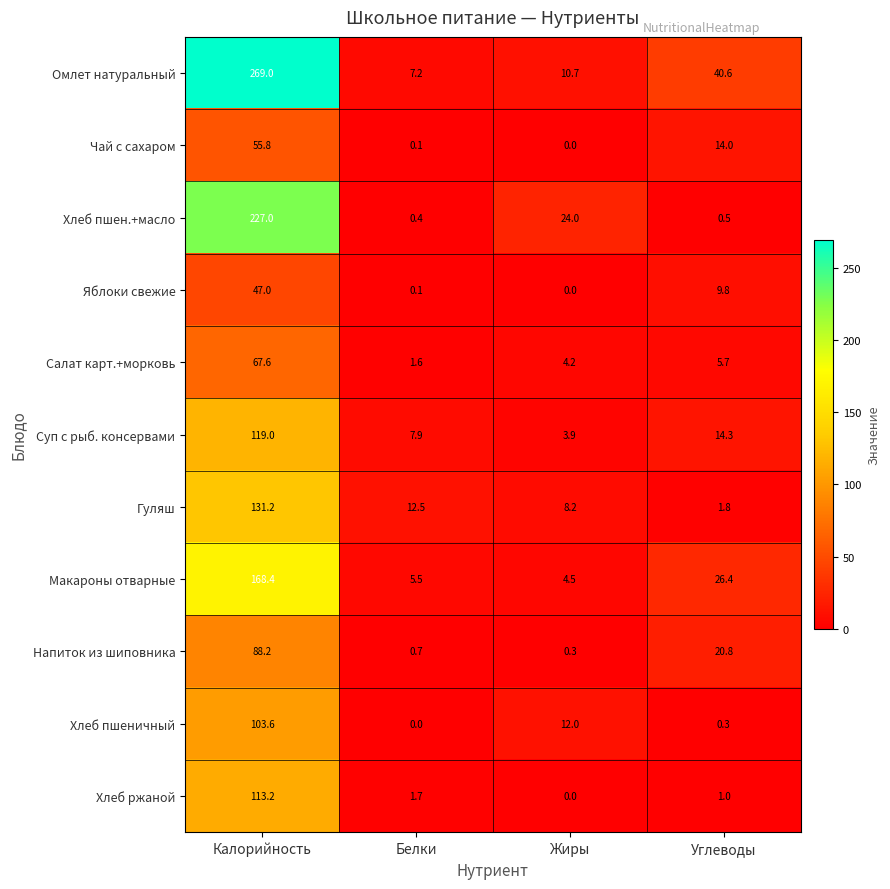

At which category is the sum across all series the highest?

Калорийность